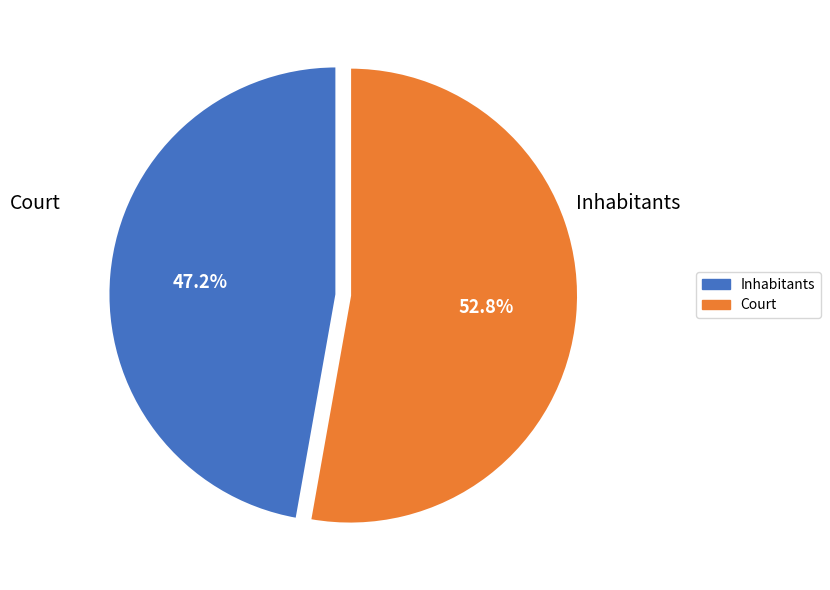

To the nearest percent, what is the difference between the largest and smallest slice percentages?

6%